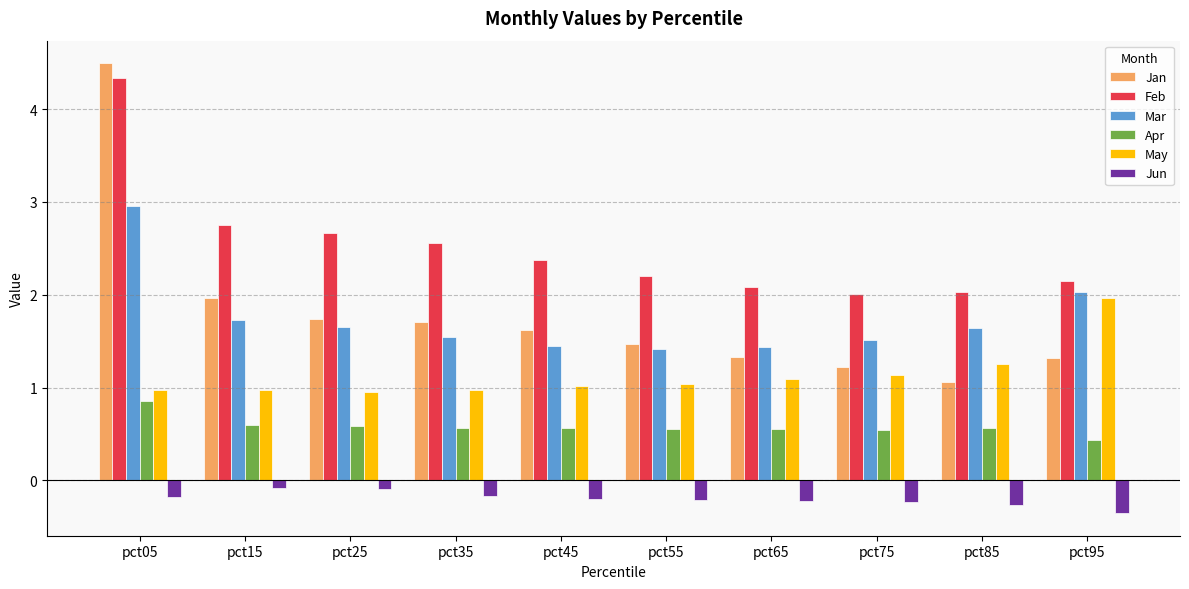

Rank the series at pct75 from highest to lowest value.

Feb, Mar, Jan, May, Apr, Jun